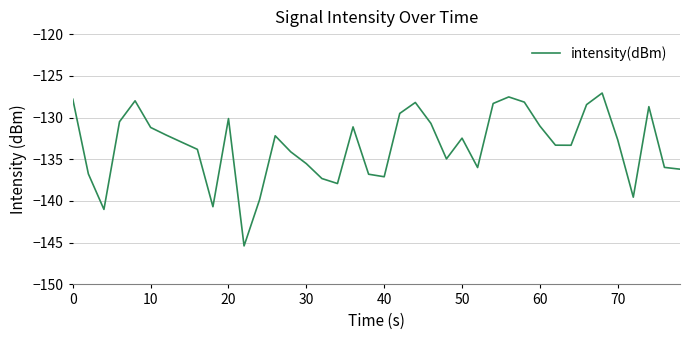

What is the minimum value shown in the chart?

-145.4